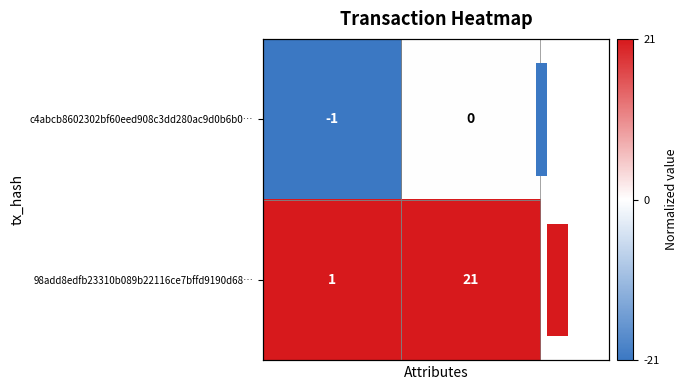

Count the number of data series in this chart.

2